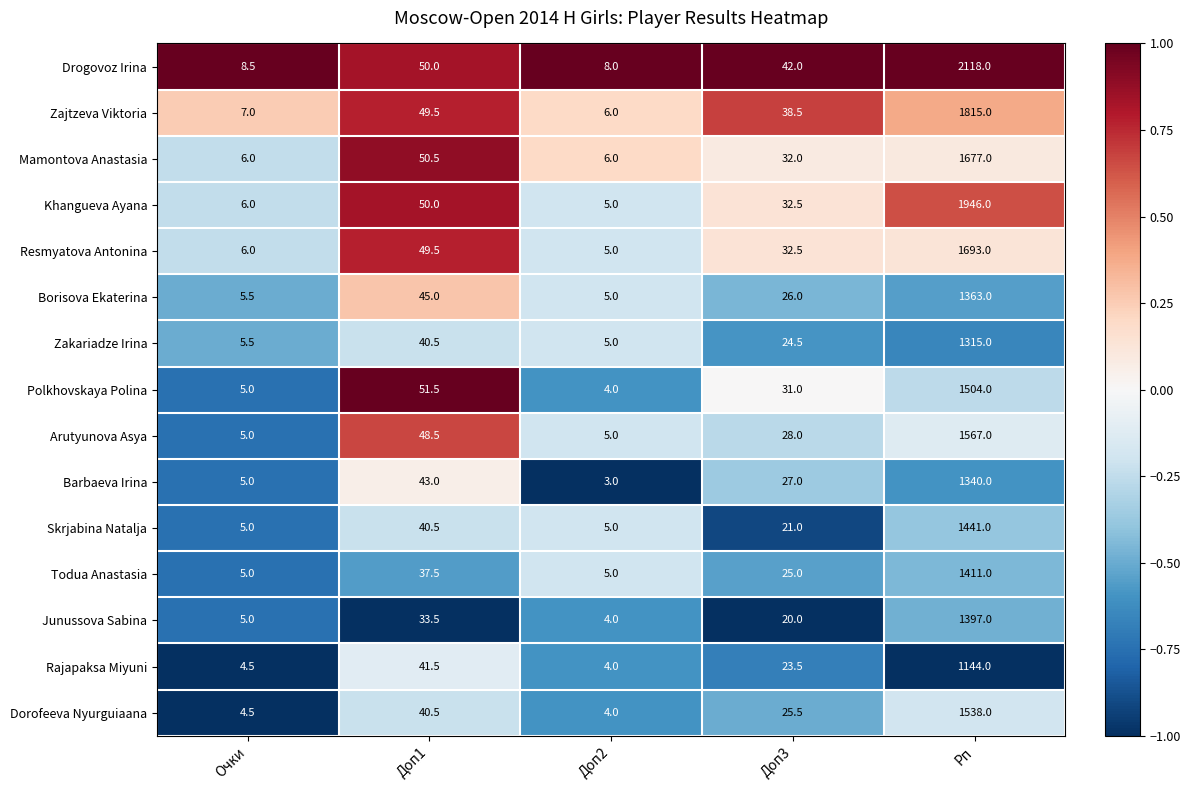

What is the difference between the second highest and second lowest values in the Khangueva Ayana series?

44.0